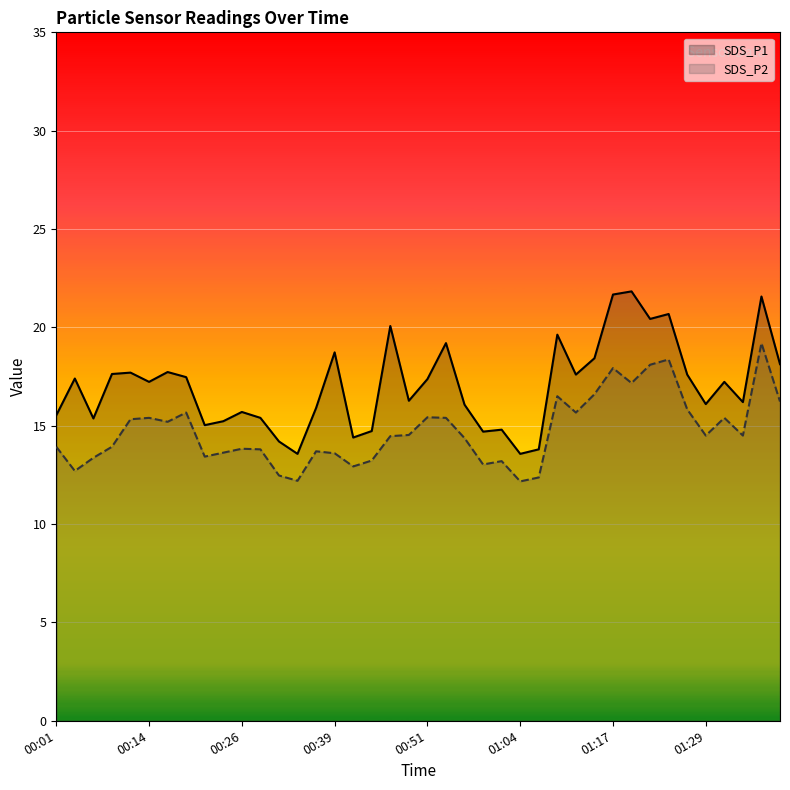

What are all the series names shown in the legend?

SDS_P1, SDS_P2